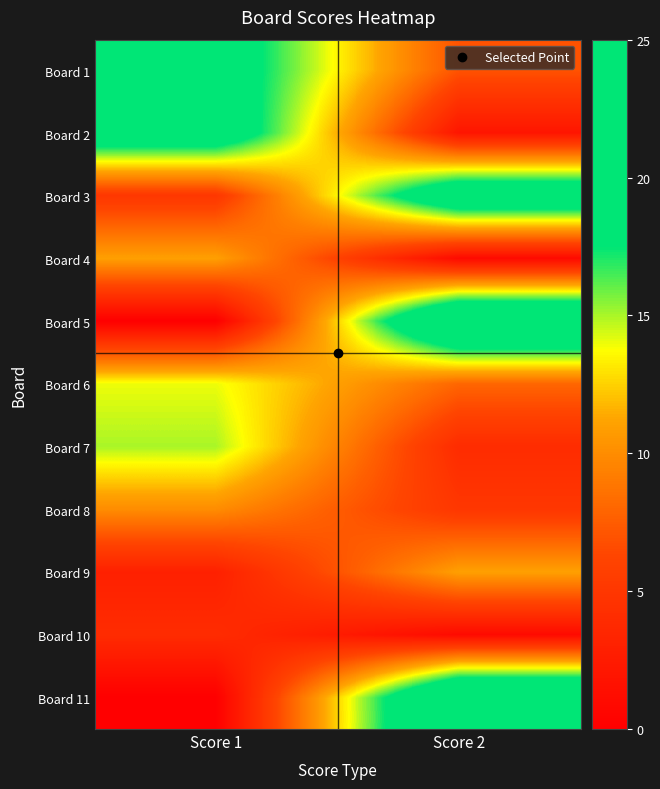

Reading left to right, list all the values displayed in this chart.

Board 1: Score 1=20	Score 2=7
Board 2: Score 1=21	Score 2=2
Board 3: Score 1=5	Score 2=22
Board 4: Score 1=11	Score 2=1
Board 5: Score 1=0	Score 2=25
Board 6: Score 1=14	Score 2=8
Board 7: Score 1=15	Score 2=4
Board 8: Score 1=10	Score 2=5
Board 9: Score 1=3	Score 2=11
Board 10: Score 1=4	Score 2=1
Board 11: Score 1=0	Score 2=25